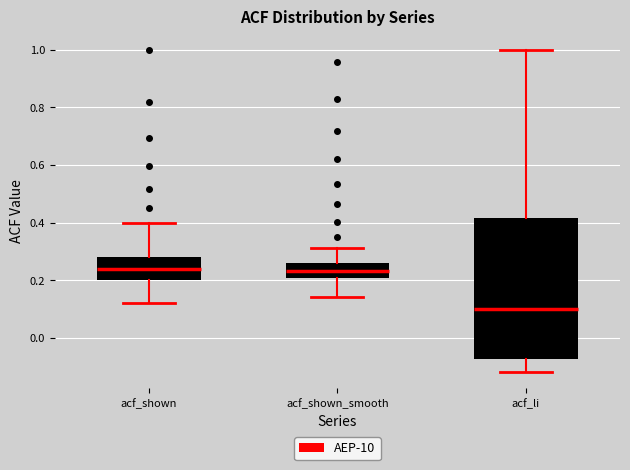

Reading left to right, transcribe this box plot: for each box, give where its median line is, the range the box spans, and where its two whiskers end, as read against the y-axis. The values are not printed on the chart, so give them approximately, as read against the axis.

acf_shown: median 0.24, box 0.20 to 0.28, whiskers 0.12 to 0.40
acf_shown_smooth: median 0.24, box 0.20 to 0.26, whiskers 0.14 to 0.32
acf_li: median 0.10, box -0.08 to 0.42, whiskers -0.12 to 1.00